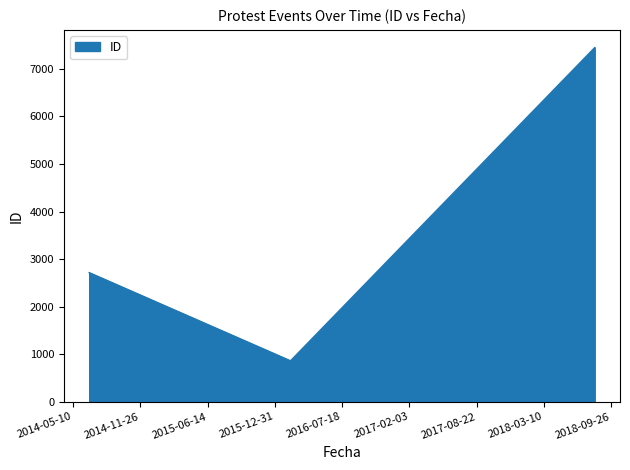

What is the smallest value displayed?

862